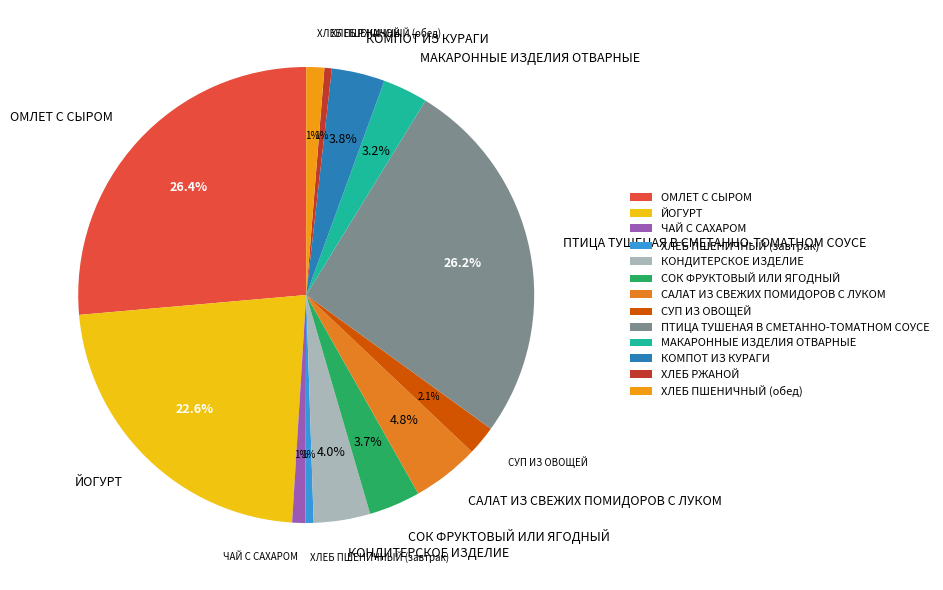

Which has a higher value, КОМПОТ ИЗ КУРАГИ or ХЛЕБ ПШЕНИЧНЫЙ (завтрак)?

КОМПОТ ИЗ КУРАГИ